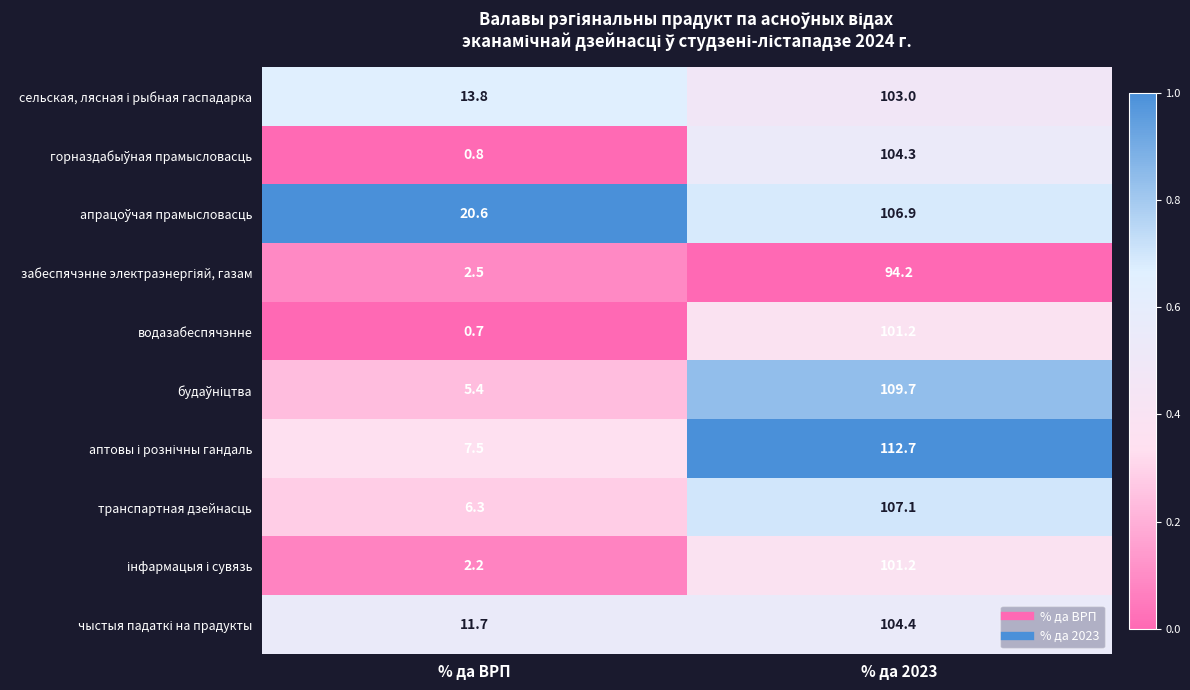

What value does the водазабеспячэнне series have at % да ВРП?

0.7